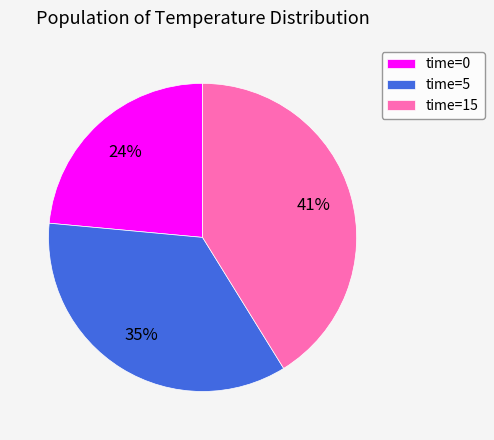

Which category has the biggest portion of the pie?

time=15